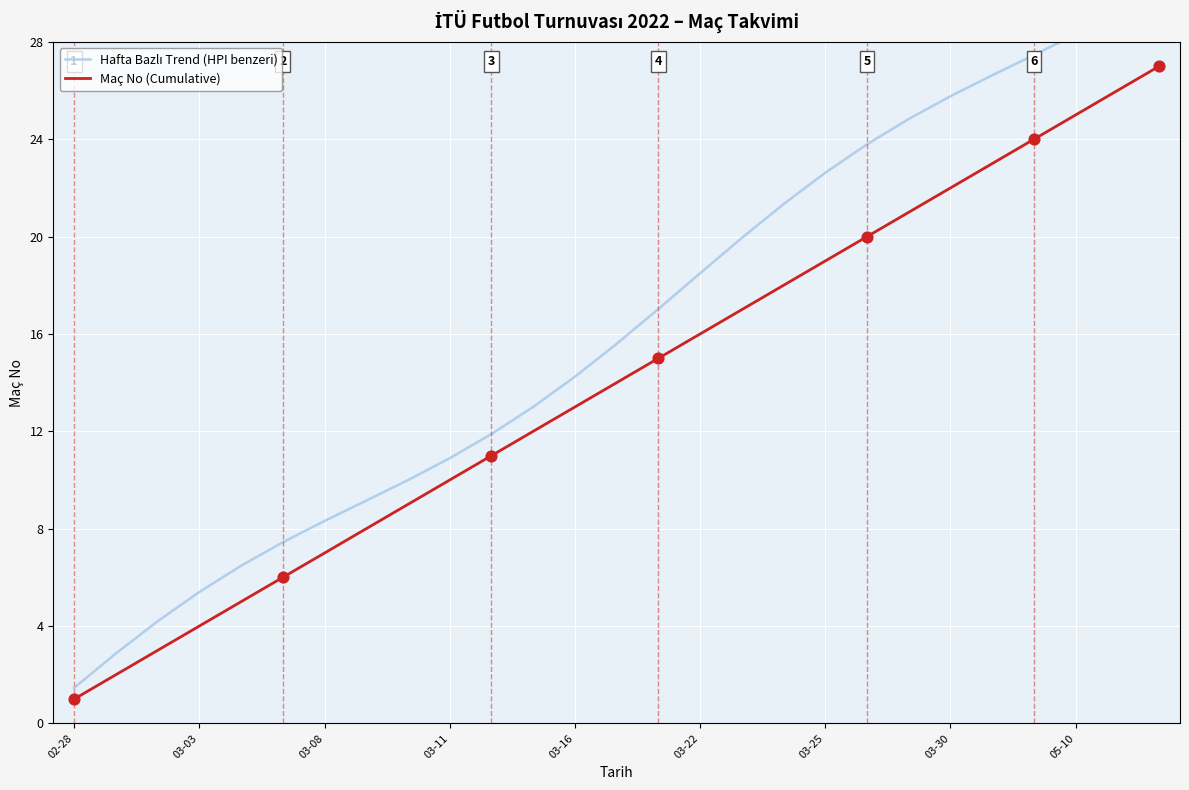

Which series has the largest total across all categories?

Hafta Bazlı Trend (HPI benzeri)